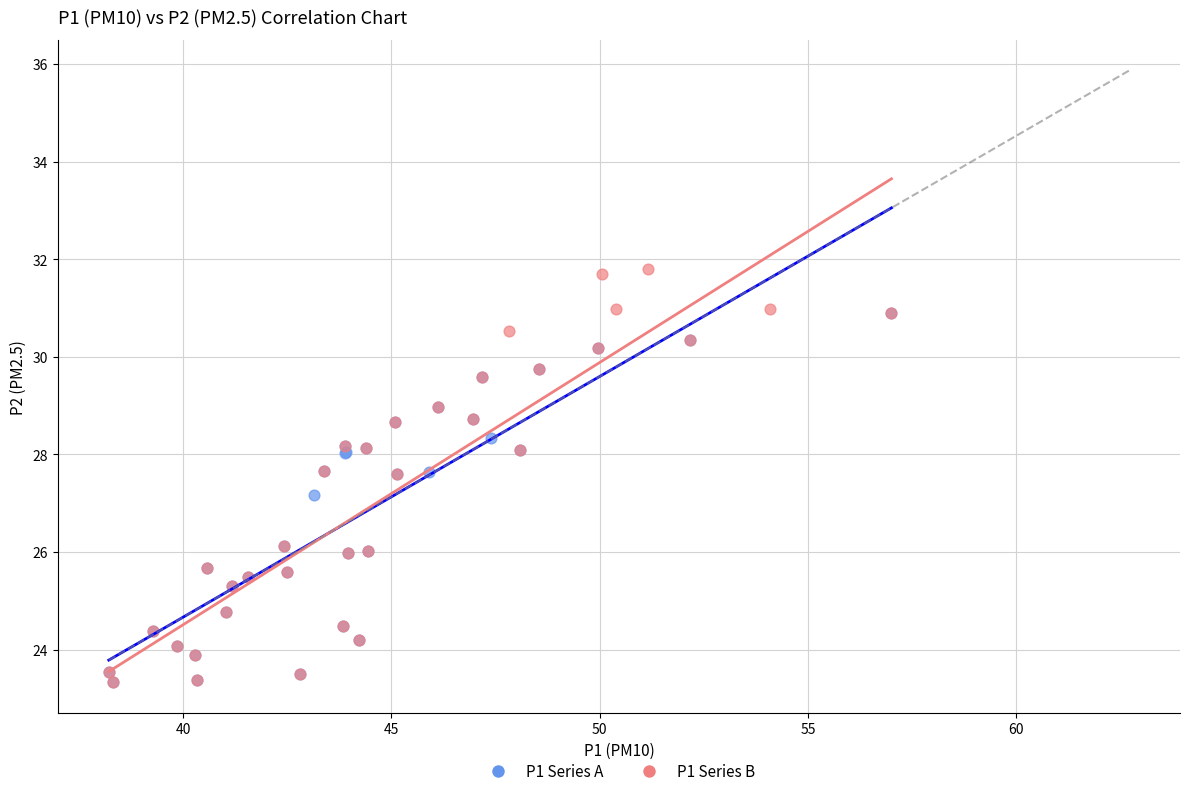

Which series has the widest spread of Y values?

P1 Series B